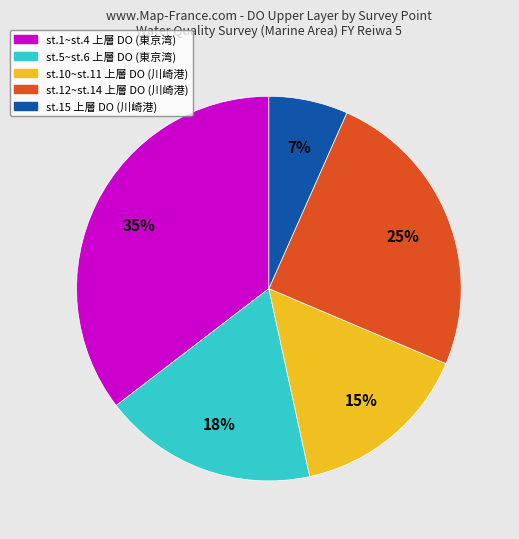

Does any single category account for the majority?

No